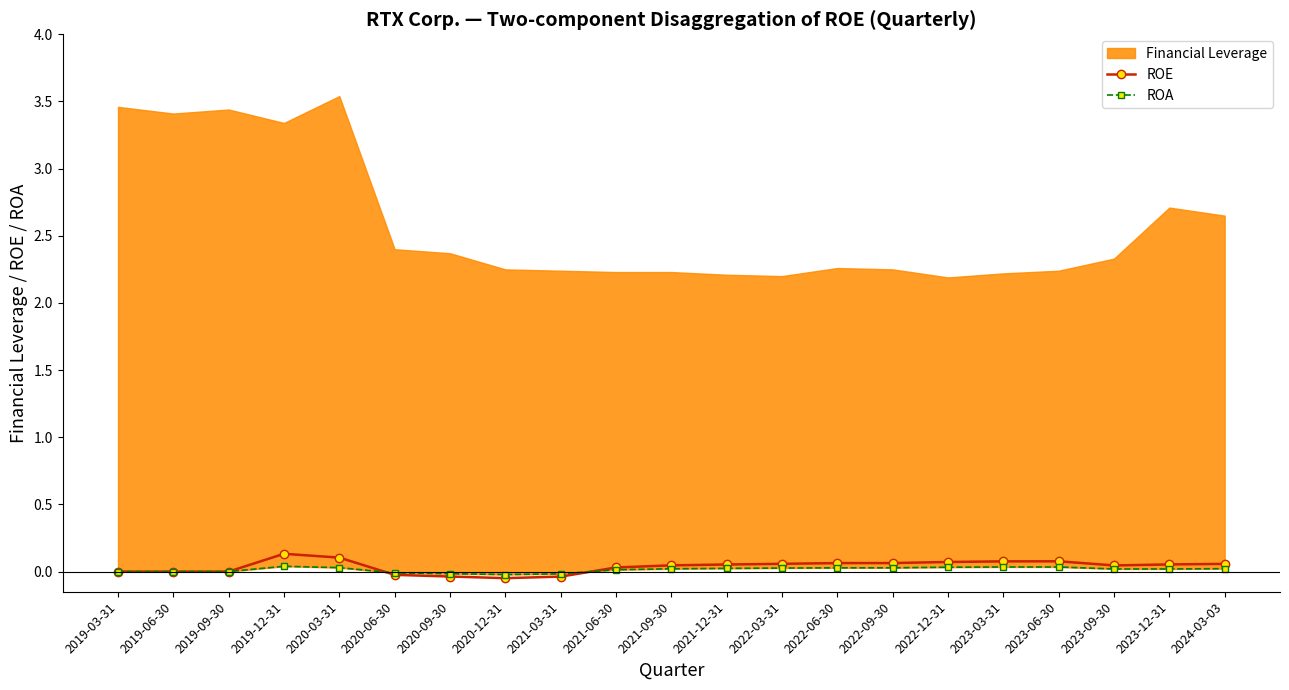

The value of ROE at 2022-12-31 is 0.1. True or false?

True